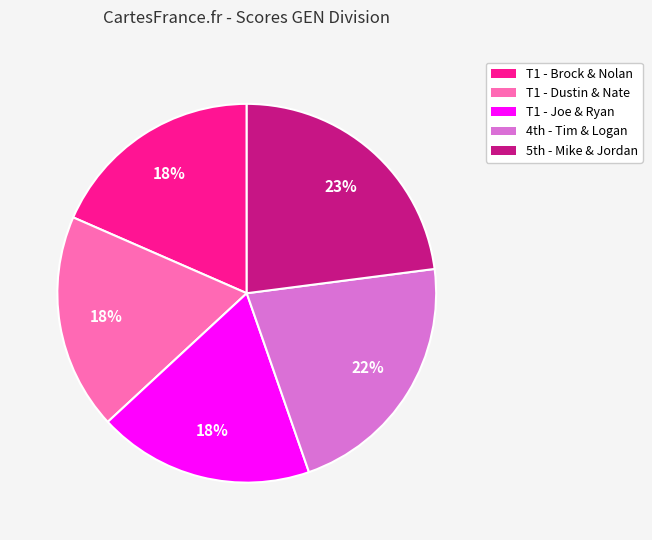

Is there a majority slice in this chart?

No